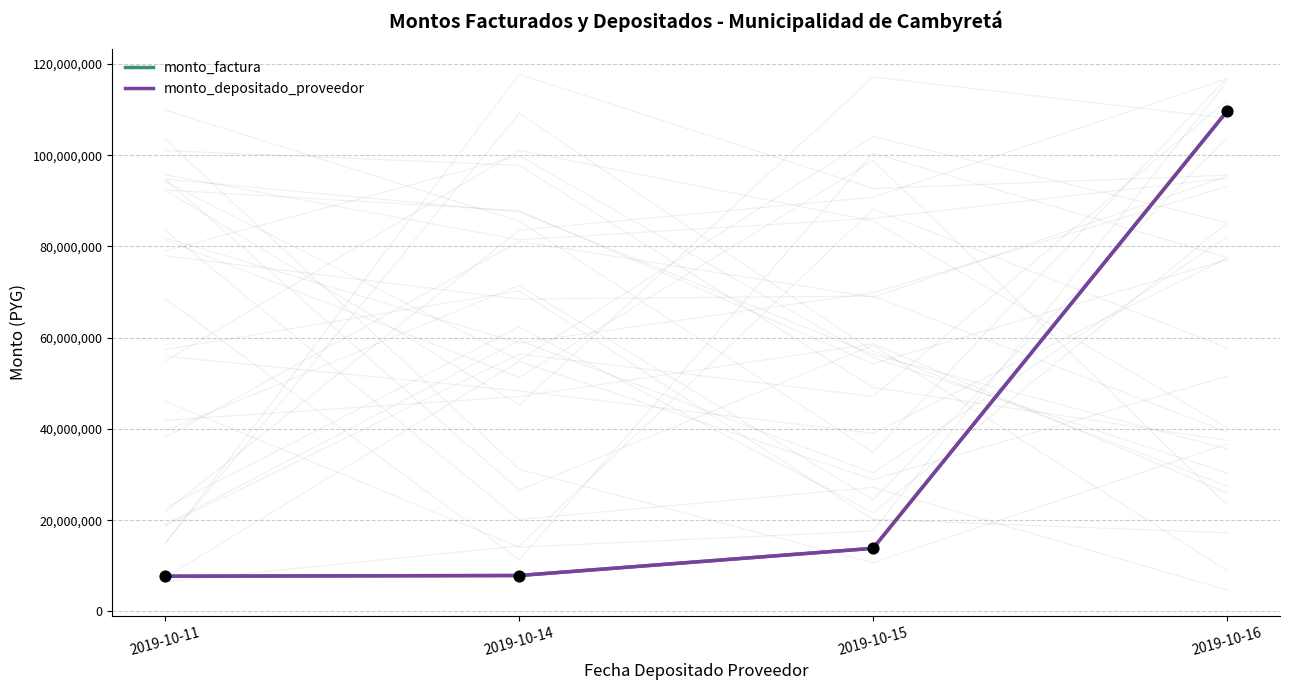

Which series has the widest spread of Y values?

monto_factura